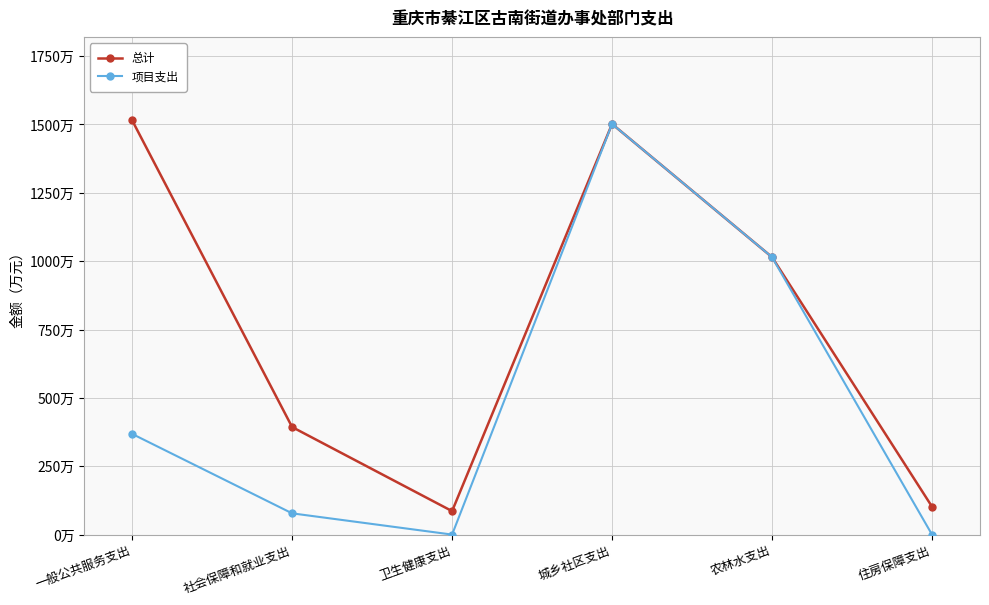

What is the sum of all 总计 values?

4613.2